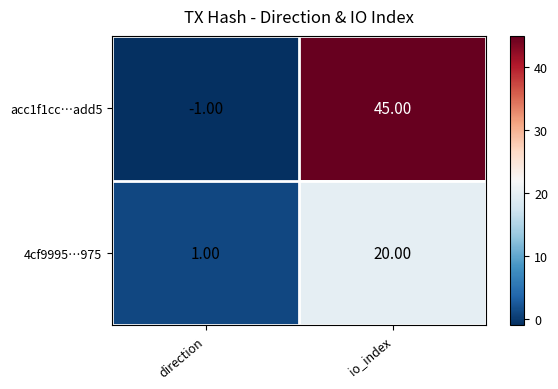

At how many categories does at least one series exceed 8?

1